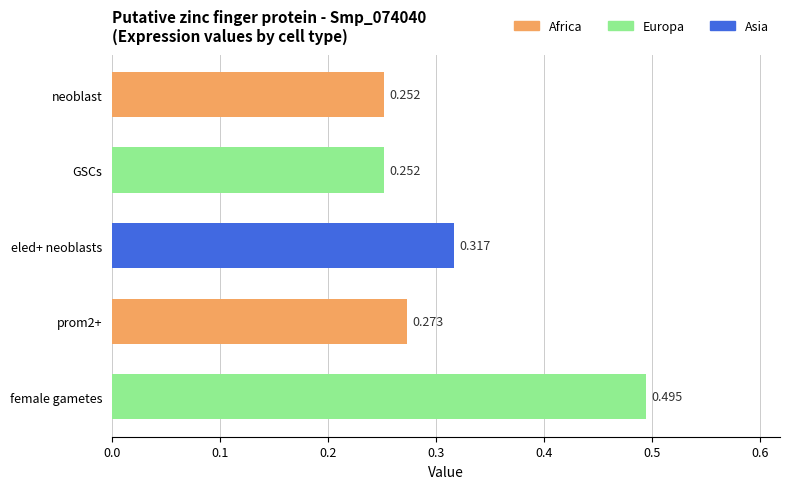

Which category has the highest value across all series?

female gametes